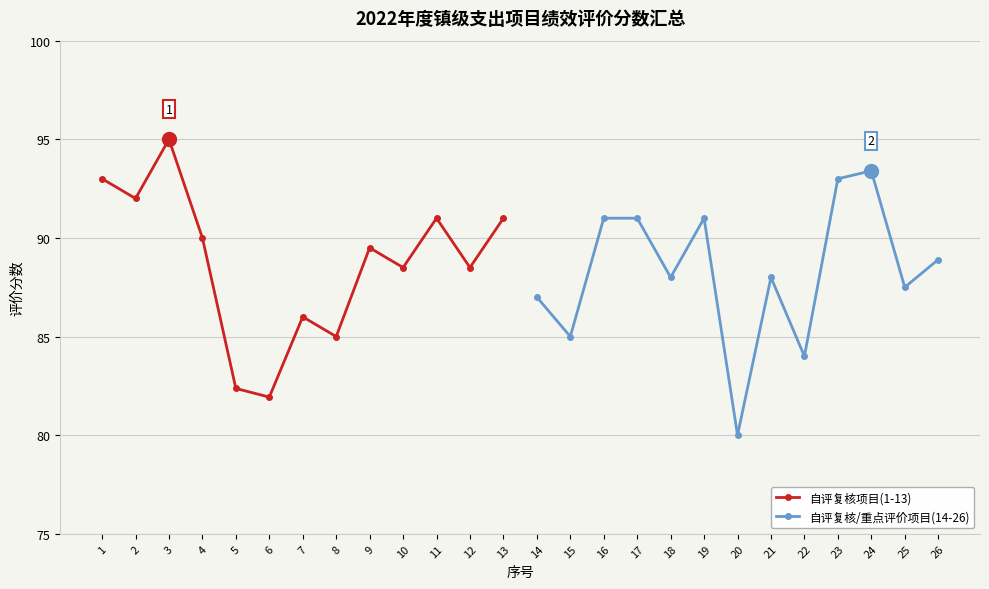

Rank the series by their maximum value, from lowest to highest.

自评复核/重点评价项目(14-26), 自评复核项目(1-13)